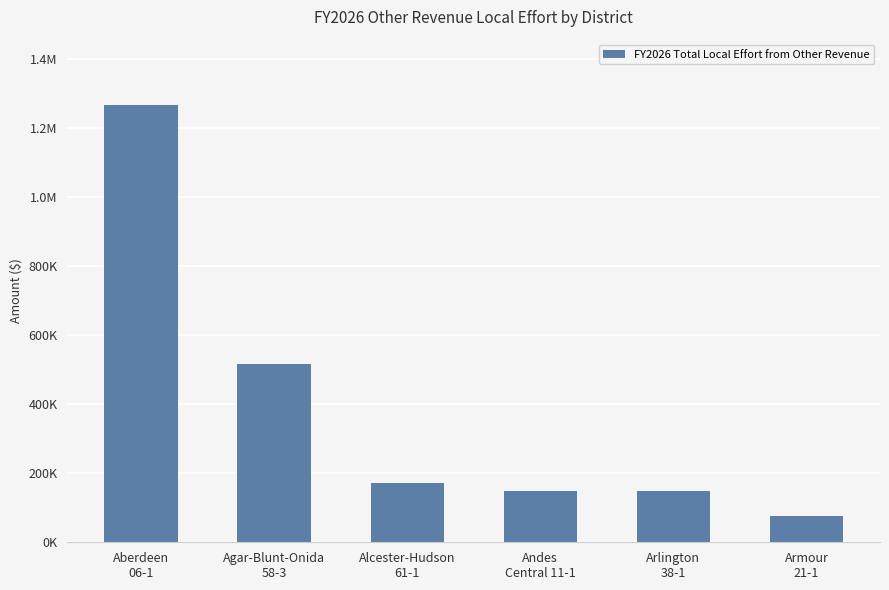

Does the chart contain any negative values?

No